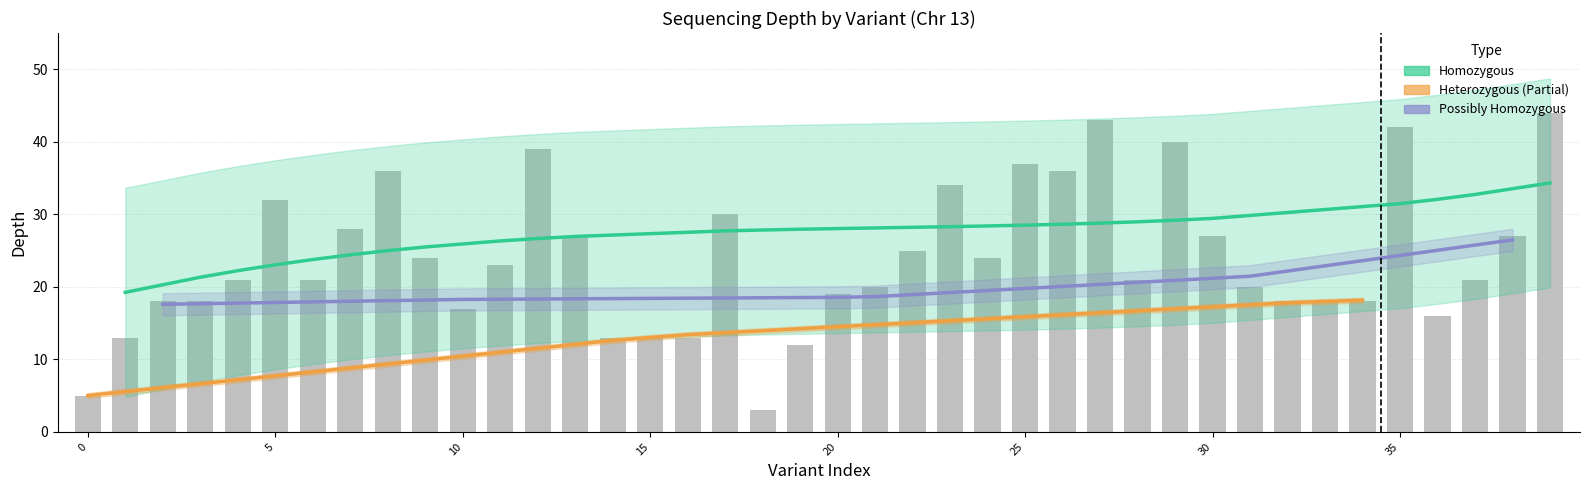

How many data points are above 21?

19